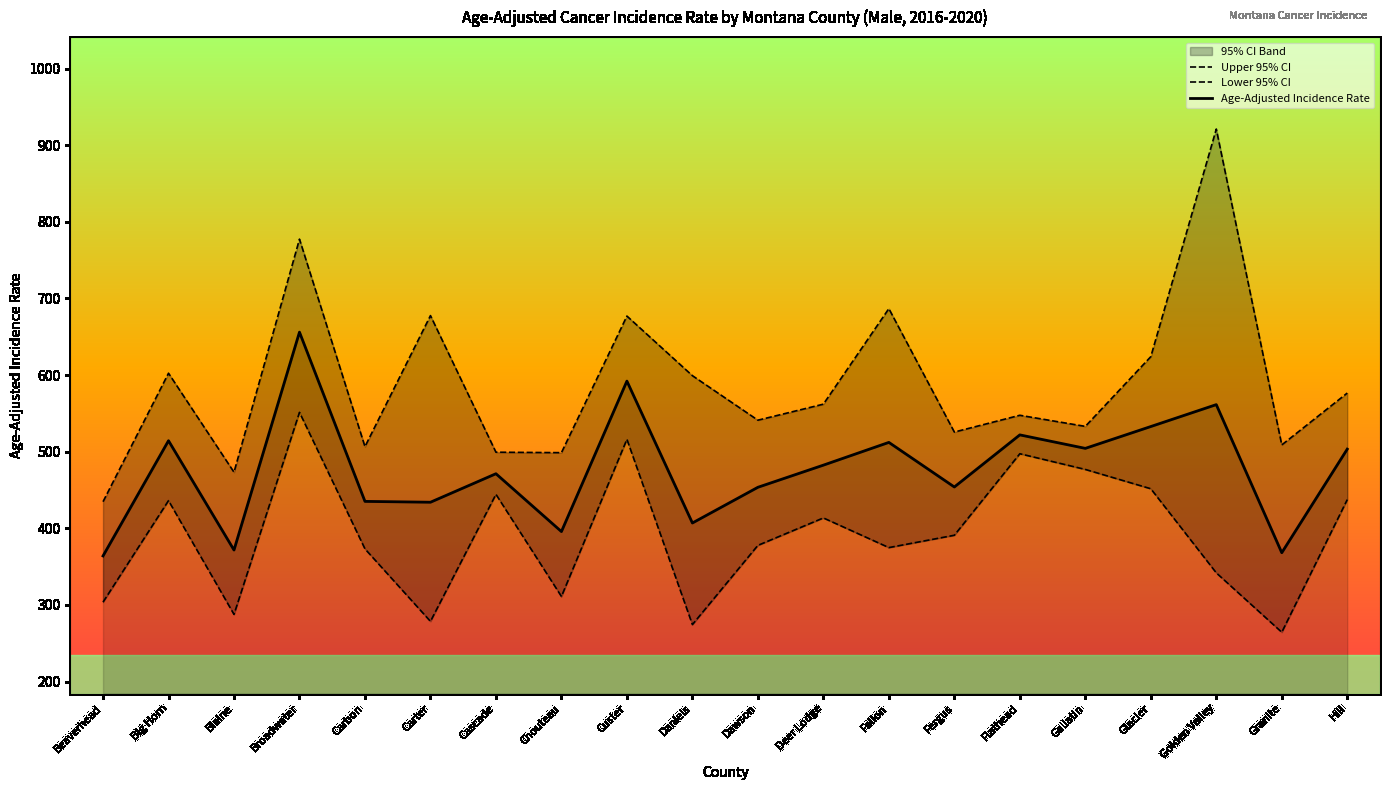

Where is Upper 95% CI nearest to the value 677?

Custer